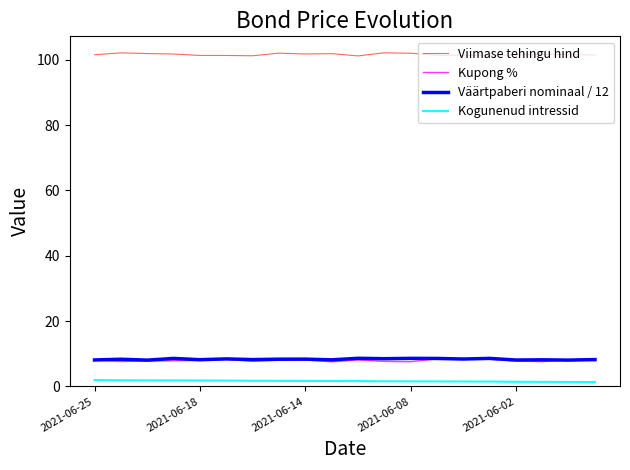

Which series has the largest total across all categories?

Viimase tehingu hind